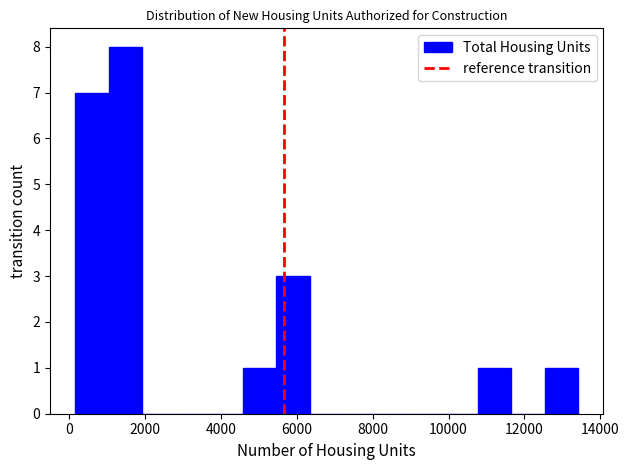

What is the height of the bar covering 12600 to 13400 on the x-axis? Neither the bar edges nor the heights are printed on the chart, so give them approximately, as read against the axes.

1